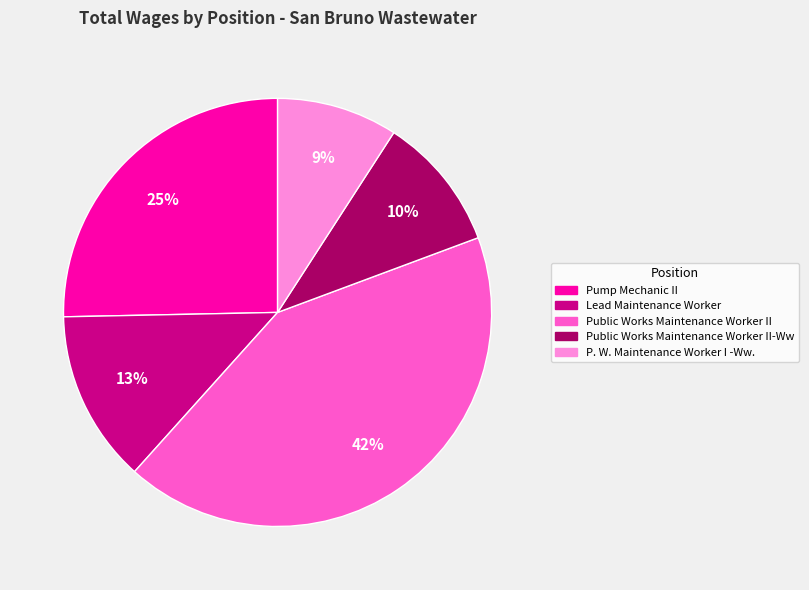

Is there any slice that represents more than half of the pie?

No